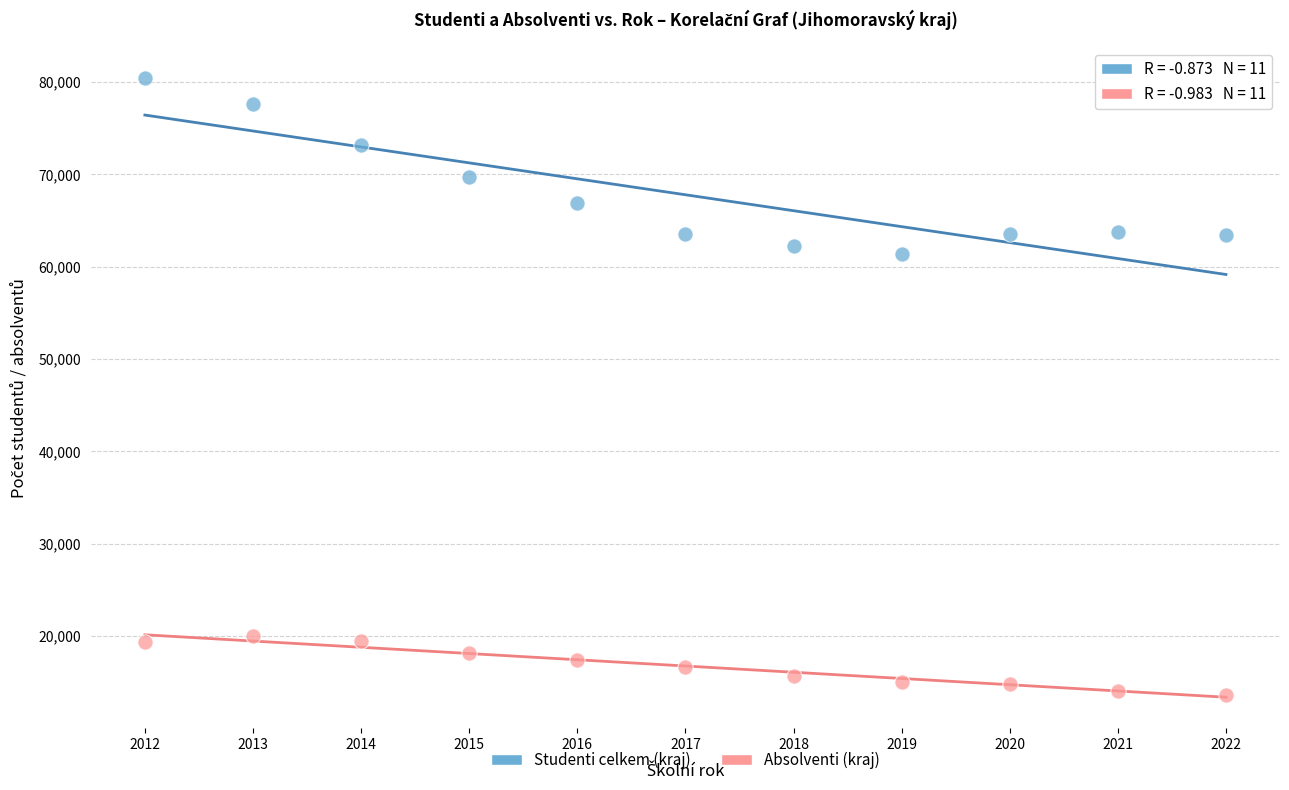

In the Studenti celkem (kraj) series, what Y value is closest to 70922?

69710